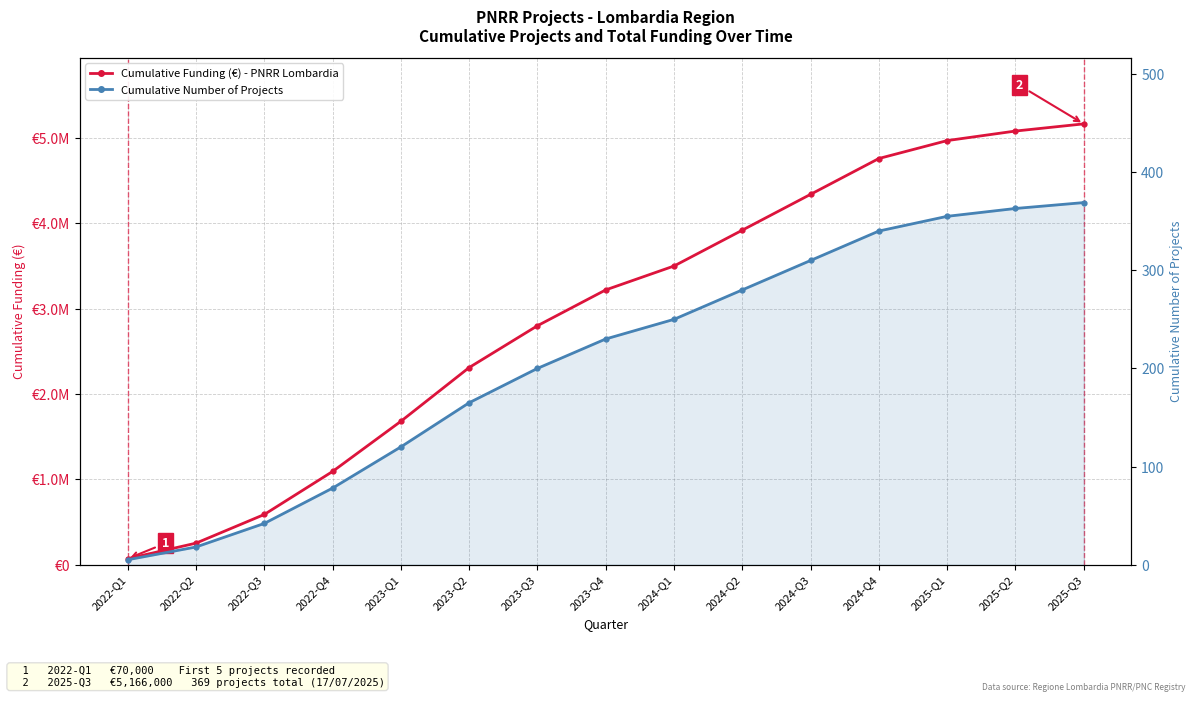

Rank the series by their average value, from lowest to highest.

Cumulative Number of Projects, Cumulative Funding (€) - PNRR Lombardia